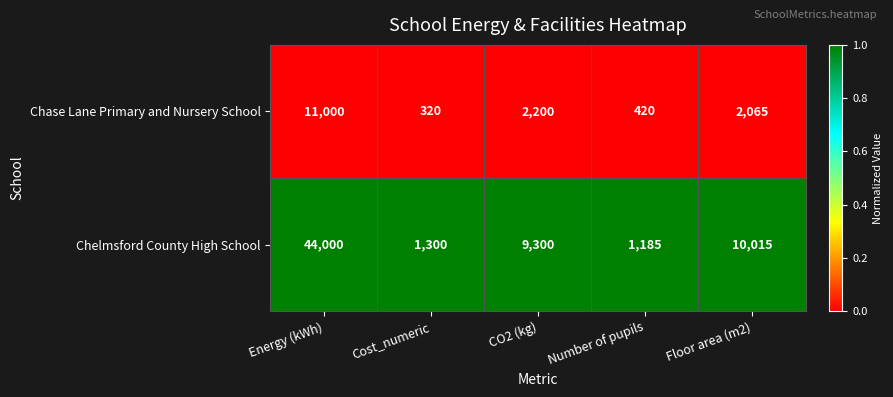

At which category is the sum across all series the highest?

Energy (kWh)